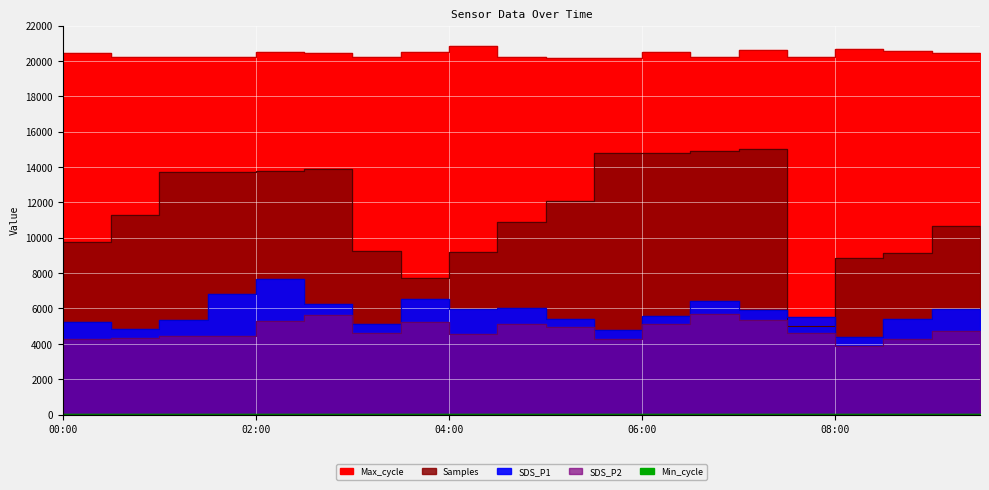

At how many categories does at least one series exceed 15523?

20